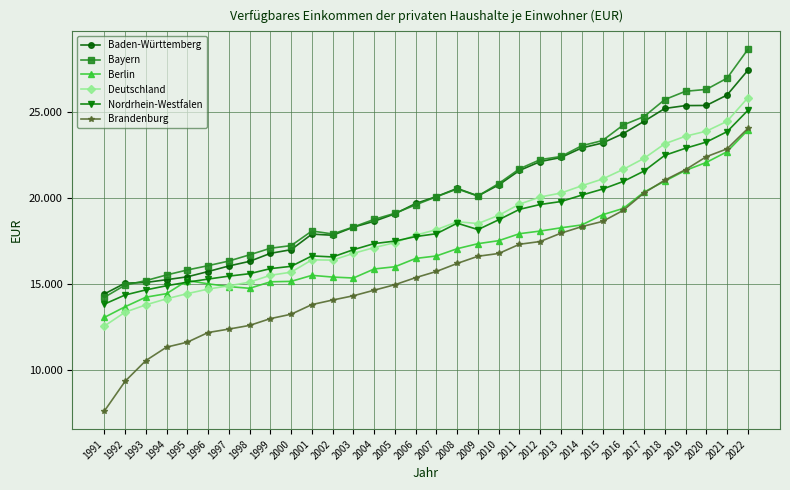

What value does the Berlin series have at 2004, to the nearest 100?

15900